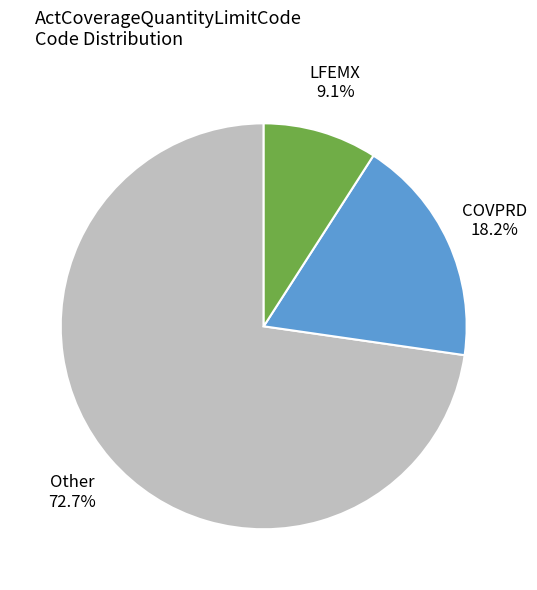

Which slice is the smallest?

LFEMX